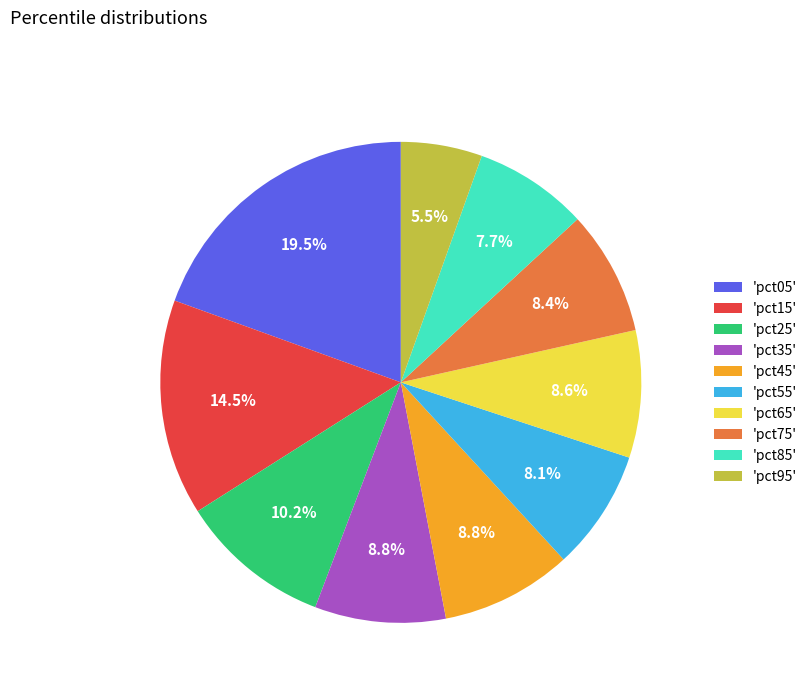

Is there any slice that represents more than half of the pie?

No